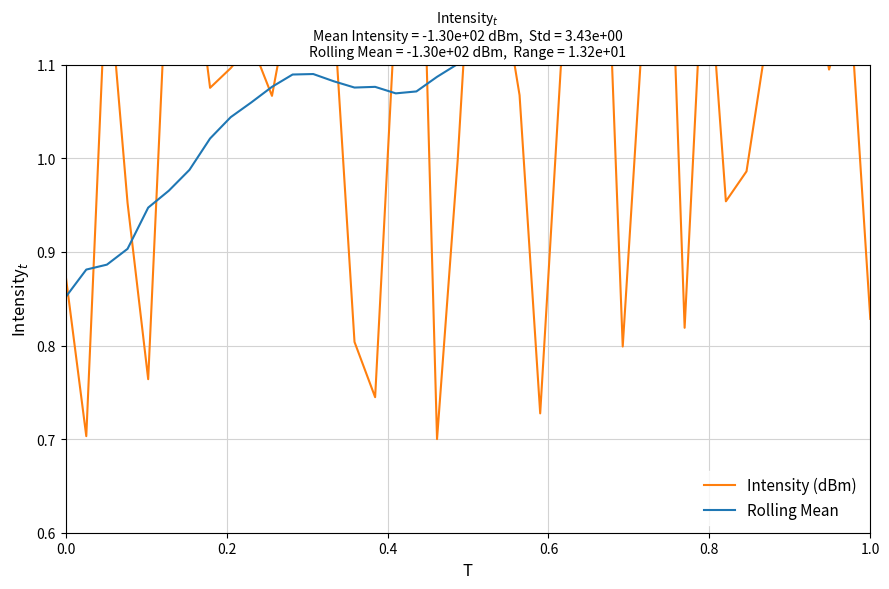

True or false: Intensity (dBm) has a value of 0.8 at 31.

False